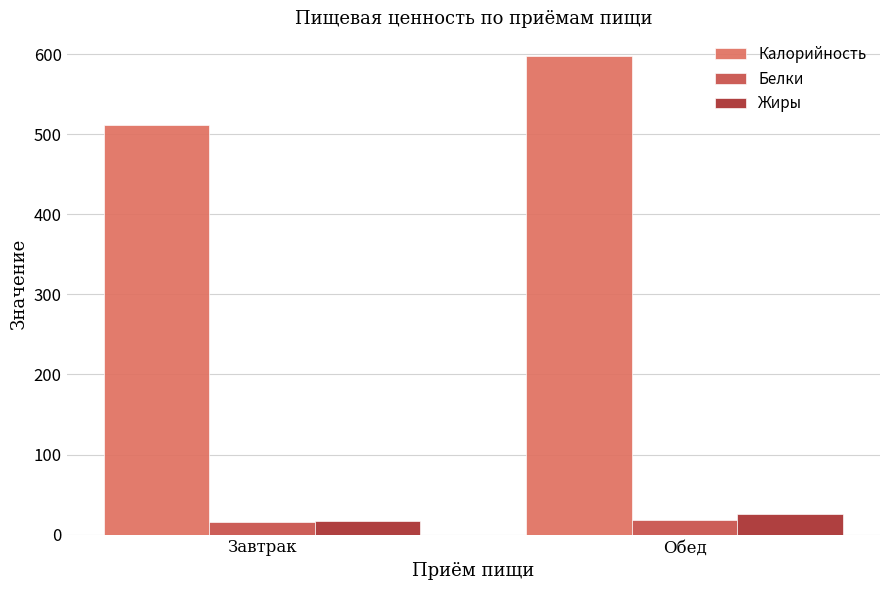

List the labels in order of Жиры value, smallest first.

Завтрак, Обед